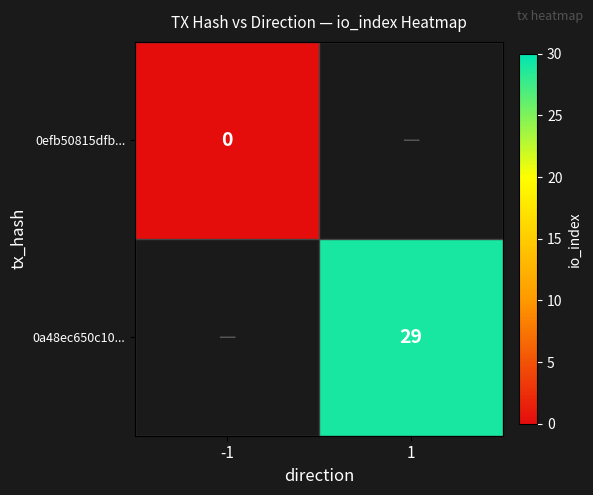

At which category does the chart reach its peak across all series?

1